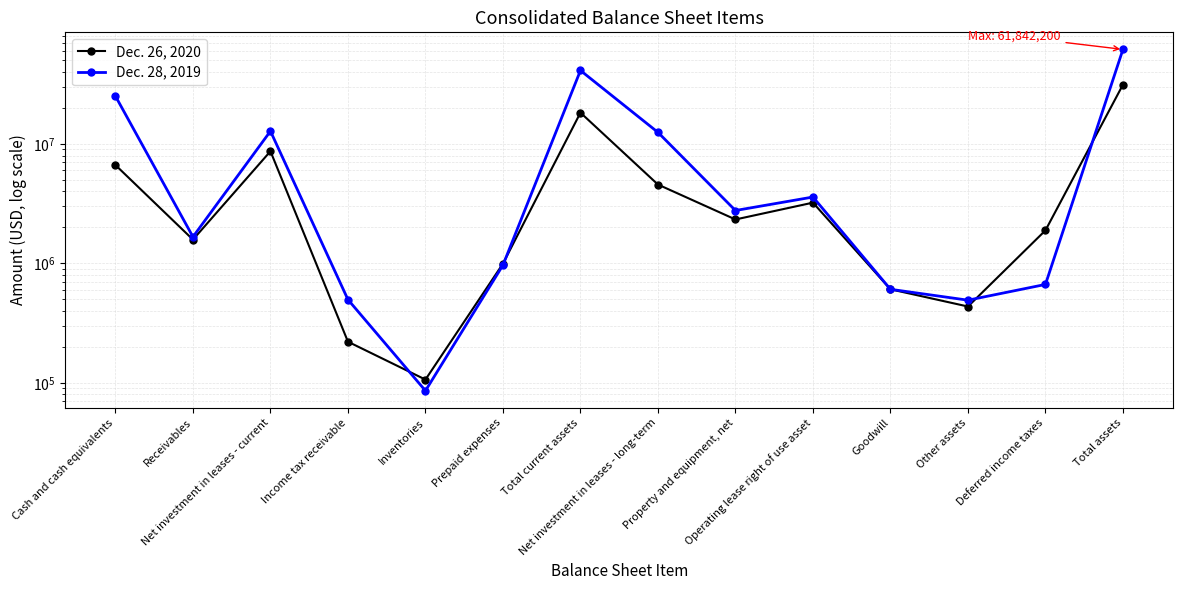

Rank the series by their average value, from highest to lowest.

Dec. 28, 2019, Dec. 26, 2020